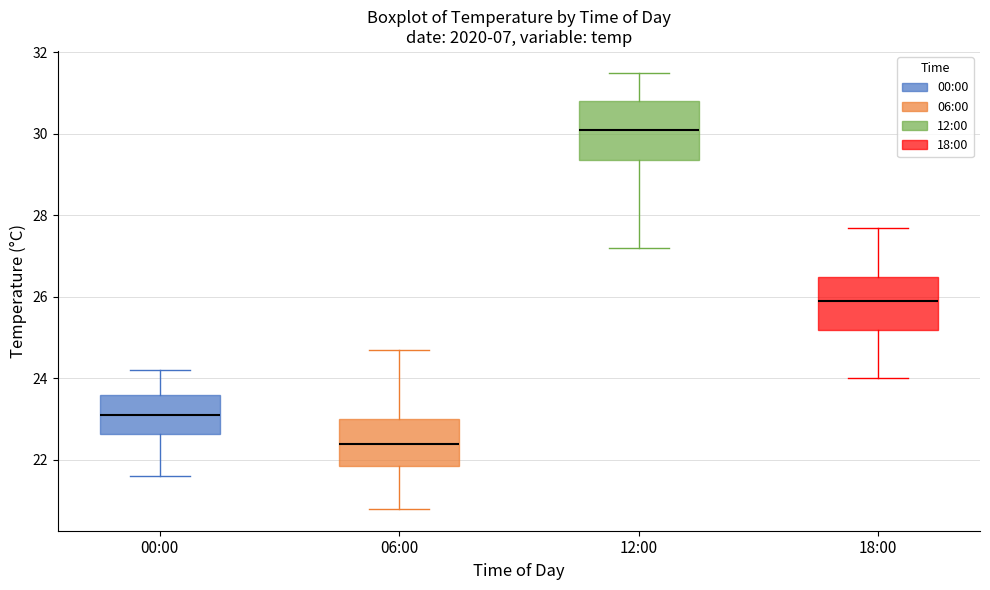

Which box's median line is the lowest?

06:00